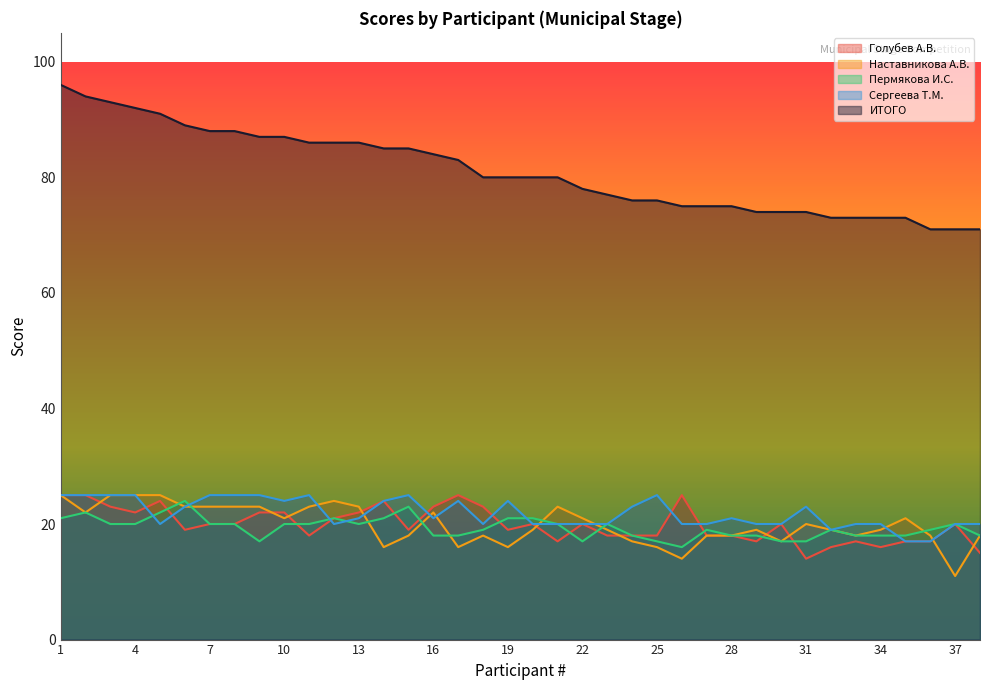

What is the sum of the Пермякова И.С. values at 35 and 37?

38